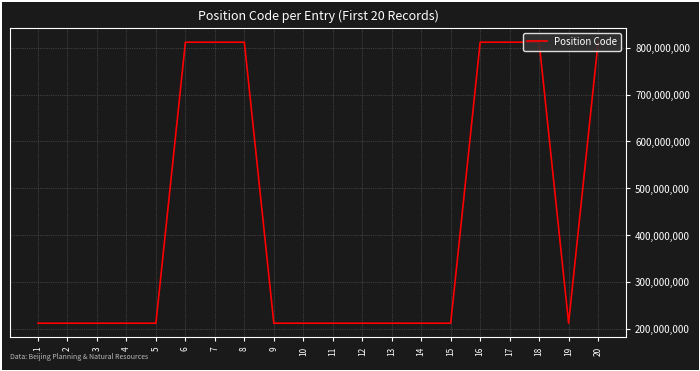

The value at 5 is 212002201. True or false?

True